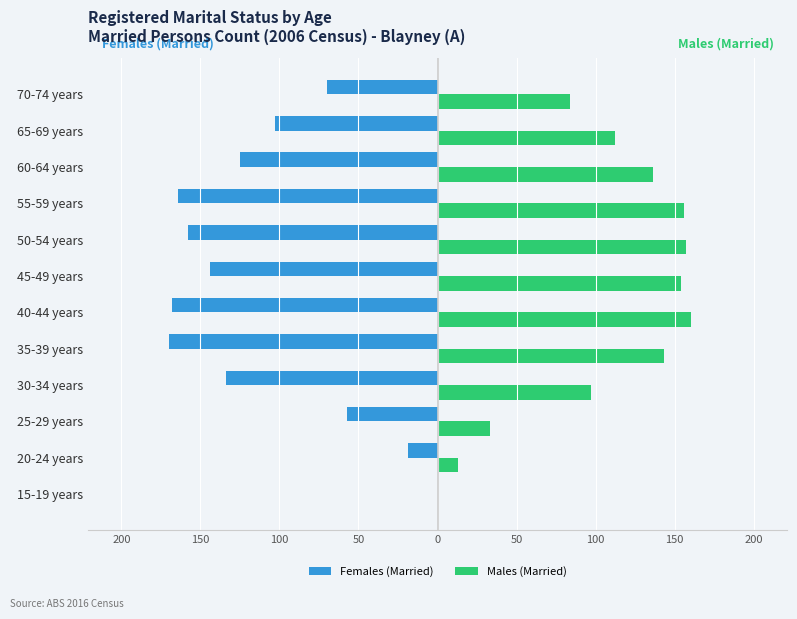

What are all the series names shown in the legend?

Females (Married), Males (Married)